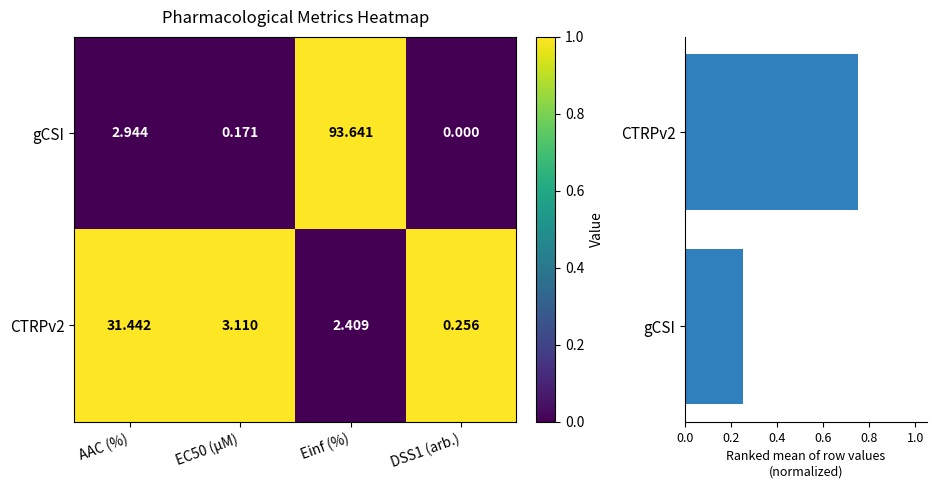

Is it true that the value at EC50 (µM) is 1?

False